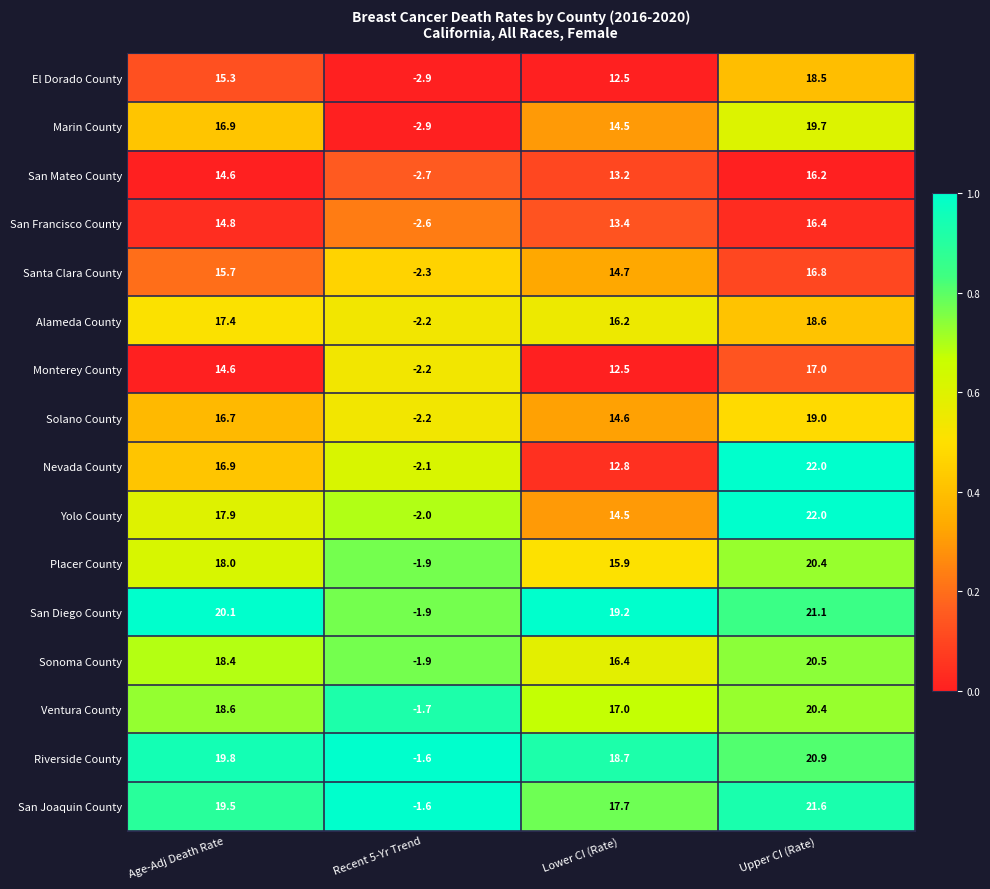

At which category is the sum across all series the highest?

Upper CI (Rate)